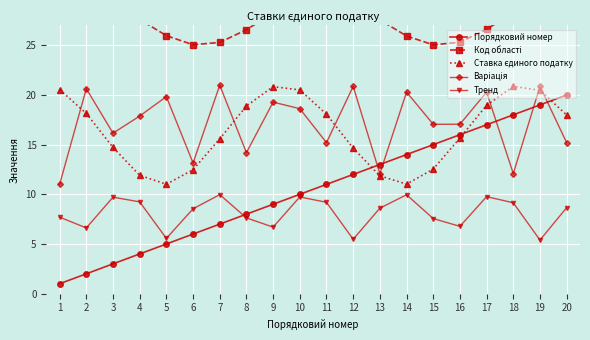

Which has a higher value, 20 or 7?

20